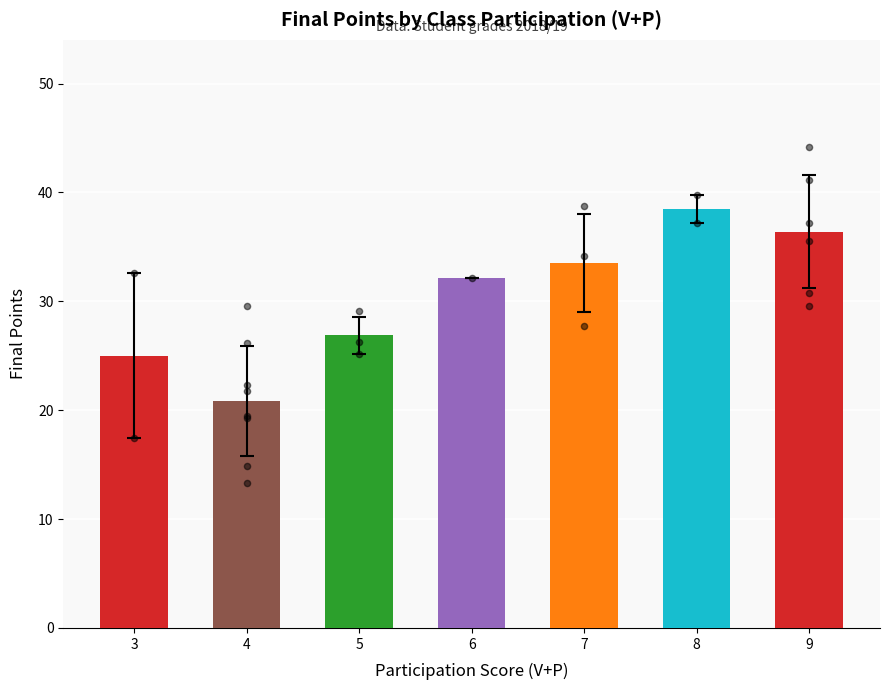

What is the change in value from 5 to 8?

+11.6